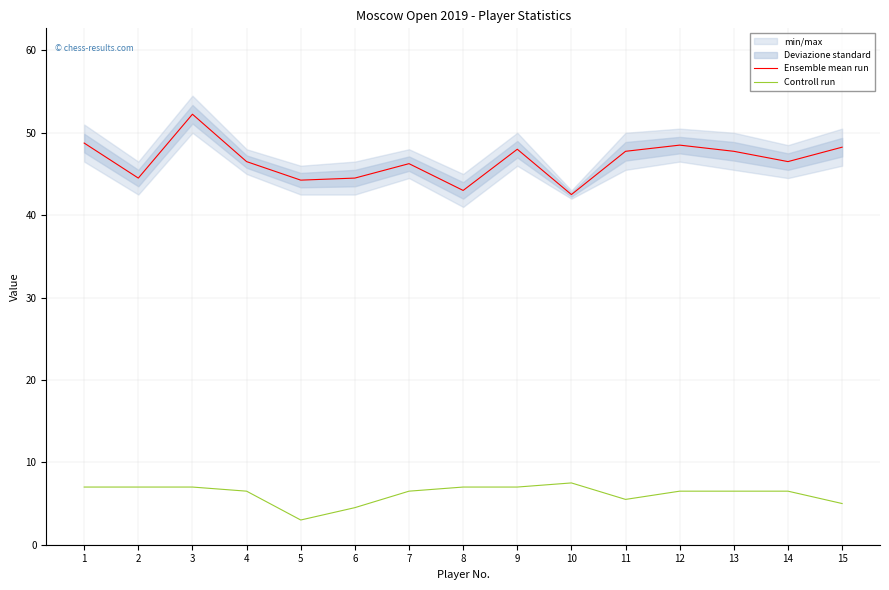

Which series has the widest spread of values?

Ensemble mean run